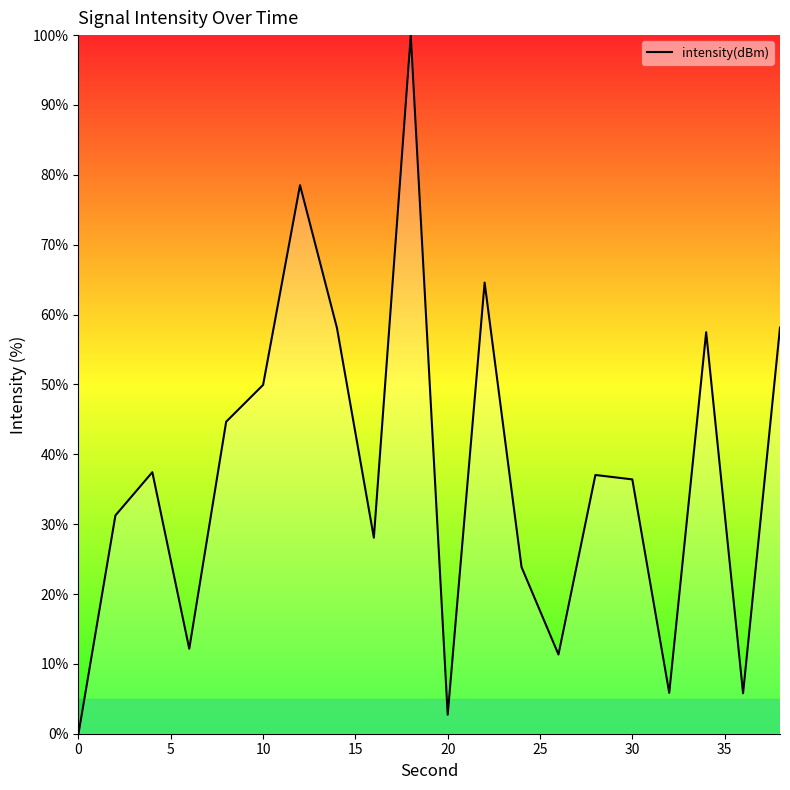

What is the greatest value displayed?

100.0